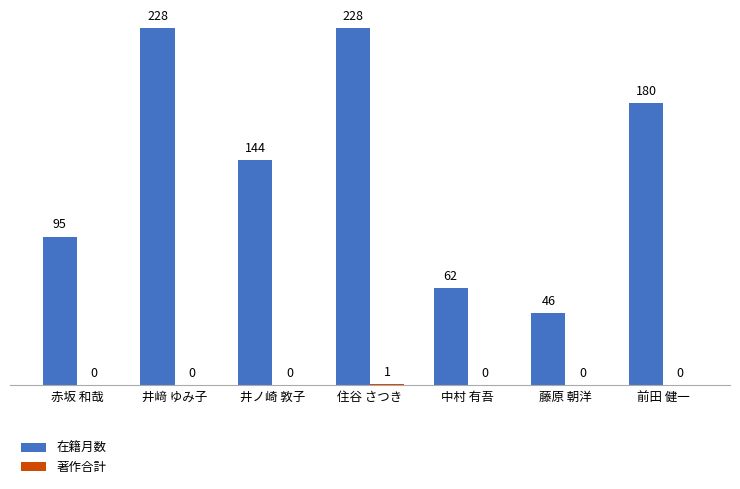

What is the greatest value displayed?

228